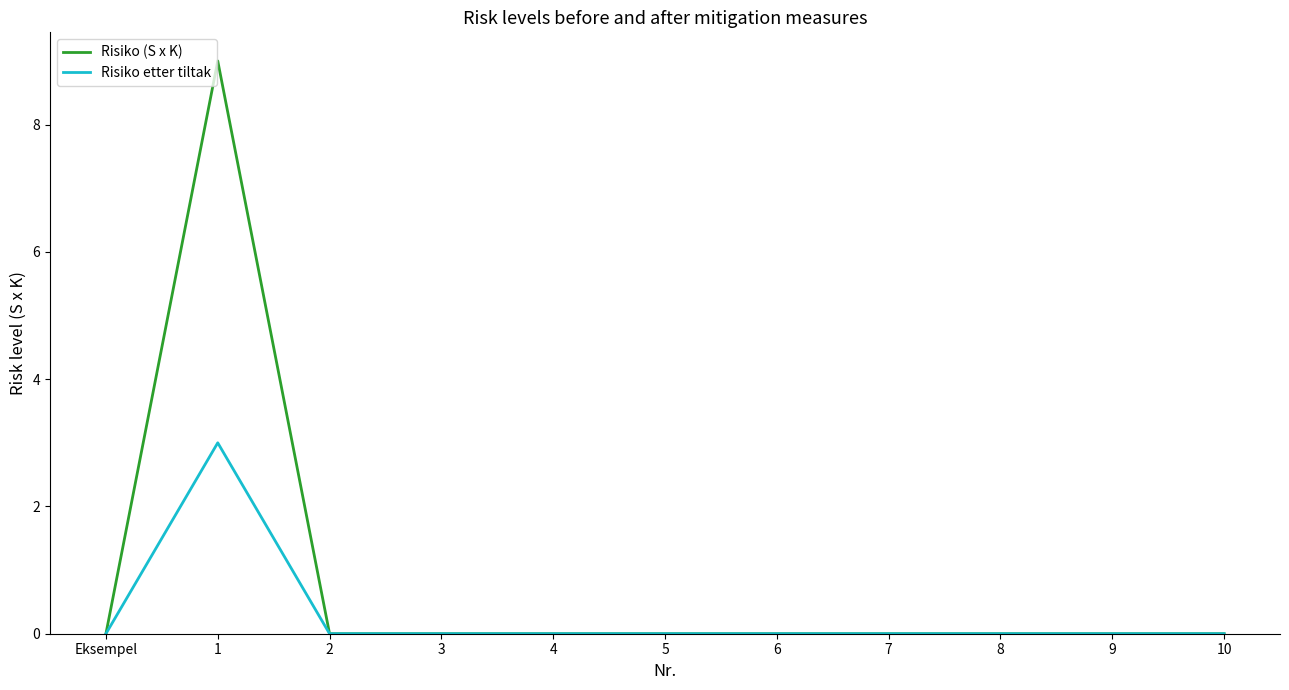

What position from the left is 5?

6